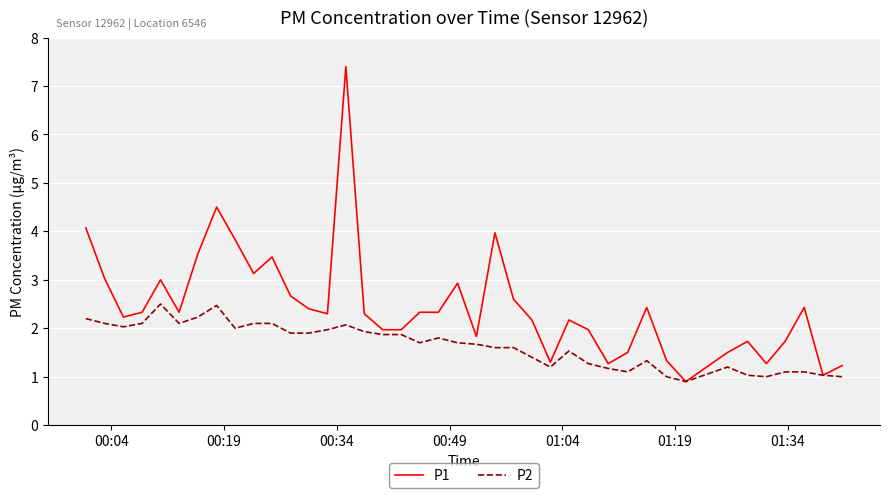

Which series has the largest total across all categories?

P1